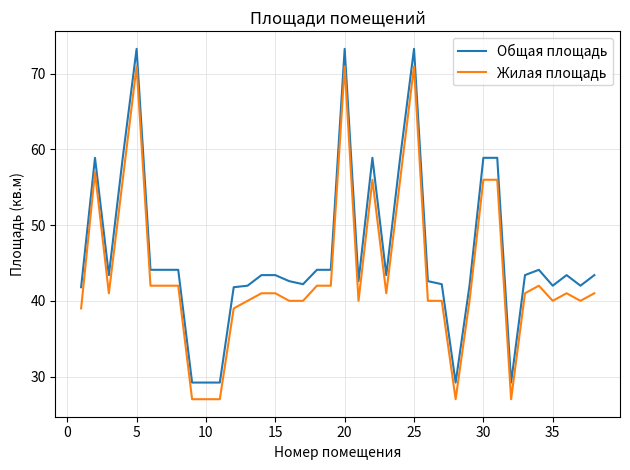

How many values in the Общая площадь series are below 43?

16